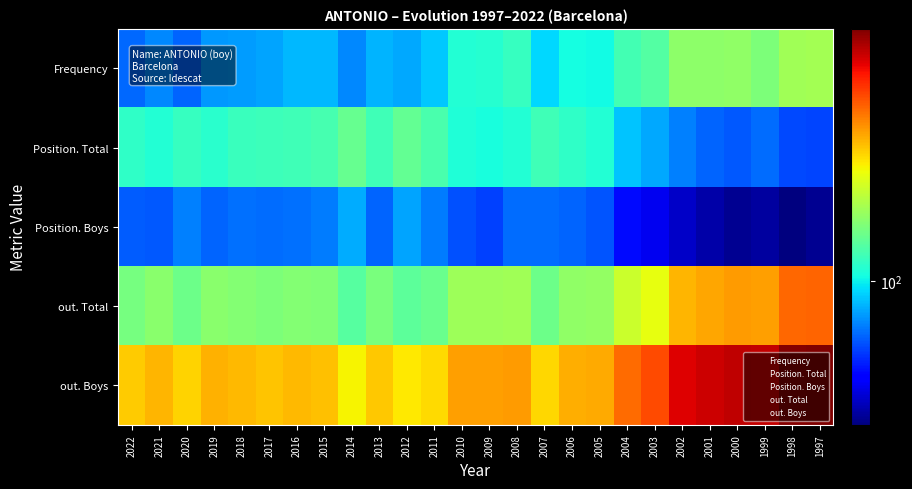

What is the difference between the highest and lowest values at 2001?

634